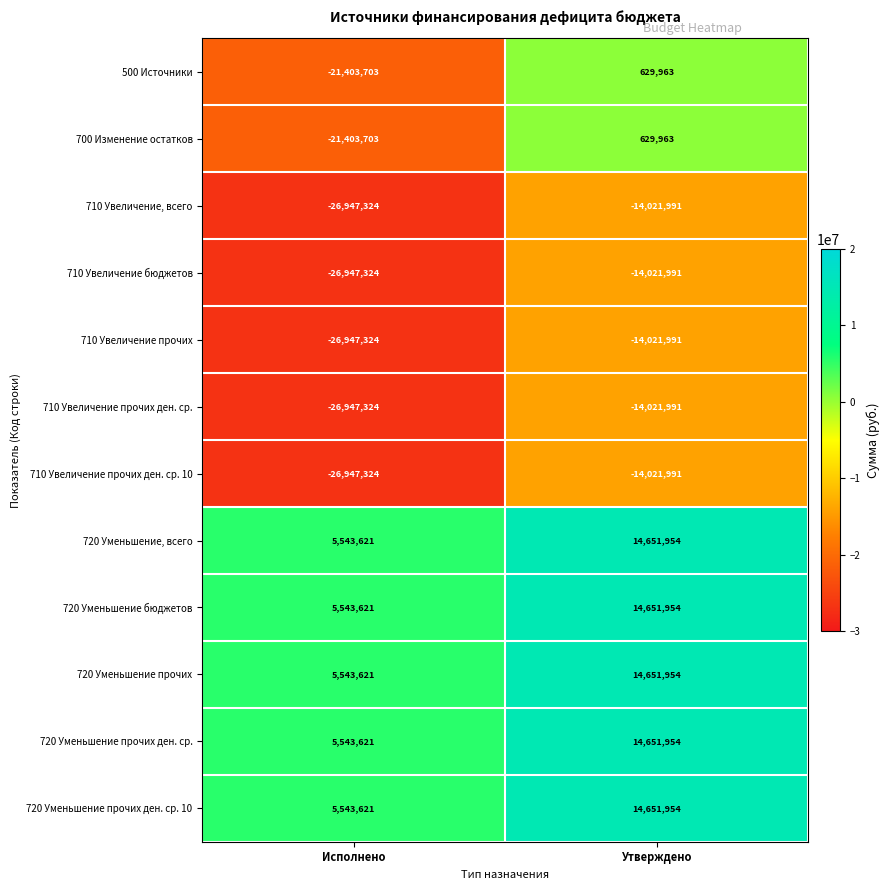

What is the maximum value for 720 Уменьшение прочих?

14651954